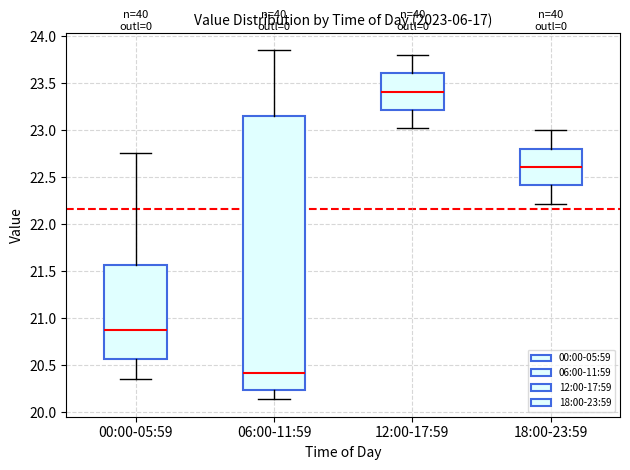

Where is the lower edge of the box for 06:00-11:59 on the y-axis? The values are not printed on the chart, so give them approximately, as read against the axis.

20.25